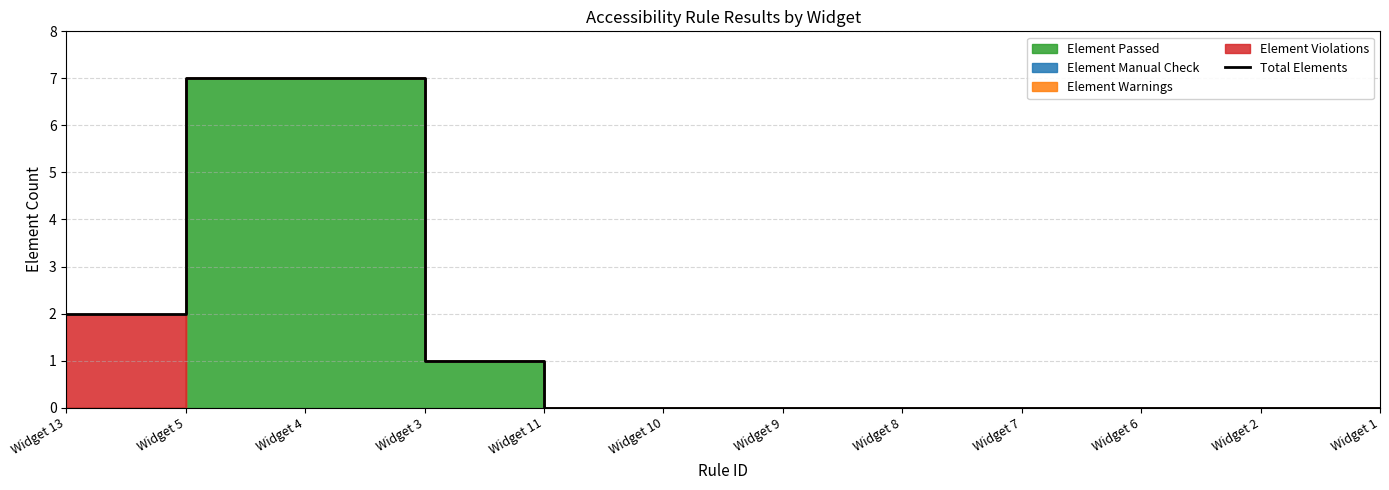

Is it true that the value at Widget 9 is -3?

False